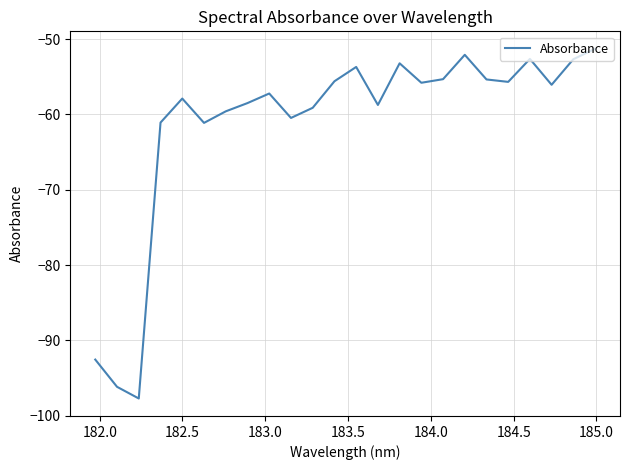

What is the greatest value displayed?

-51.3